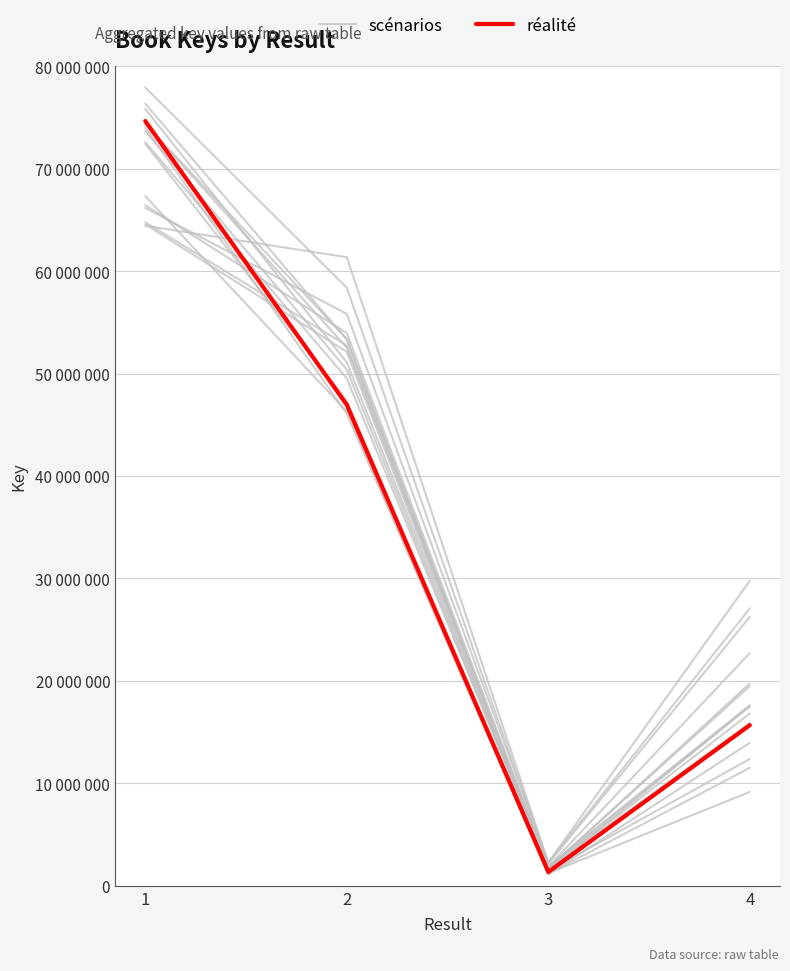

Where is the first local minimum for scénarios?

3